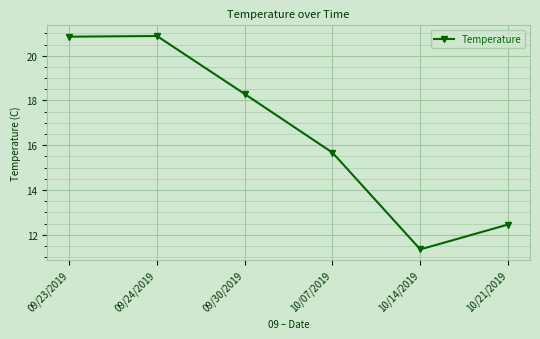

At which label is the value closest to 16?

10/07/2019